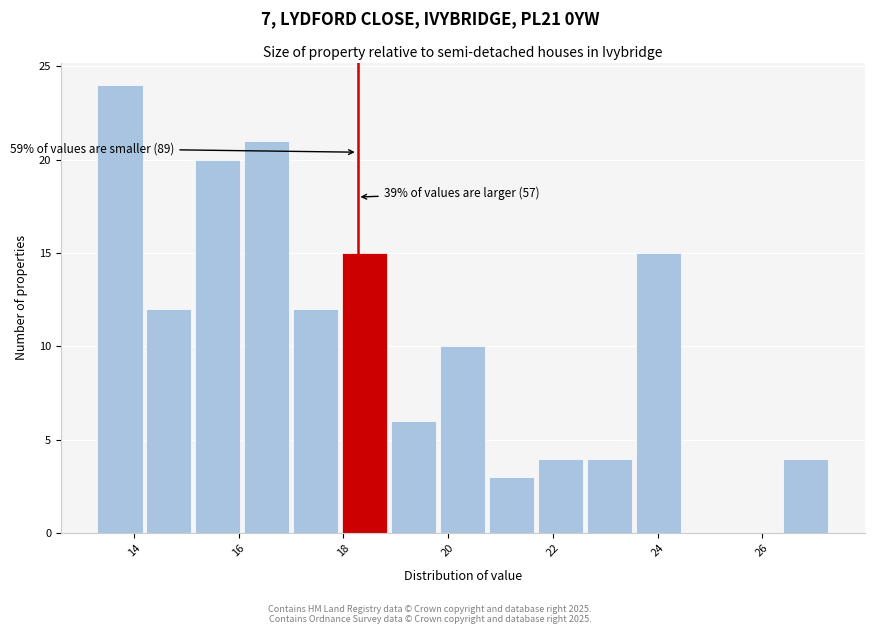

Over which range of the x-axis is the bar tallest?

13.4 to 14.2